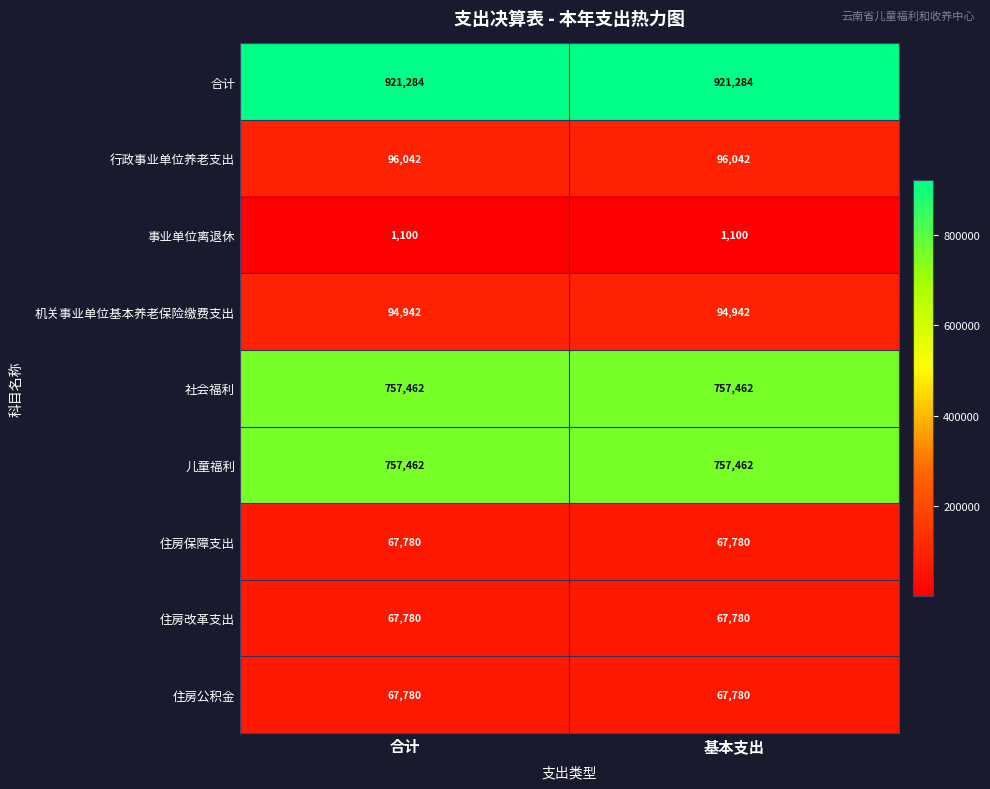

True or false: 住房改革支出 has a value of 36523 at 基本支出.

False